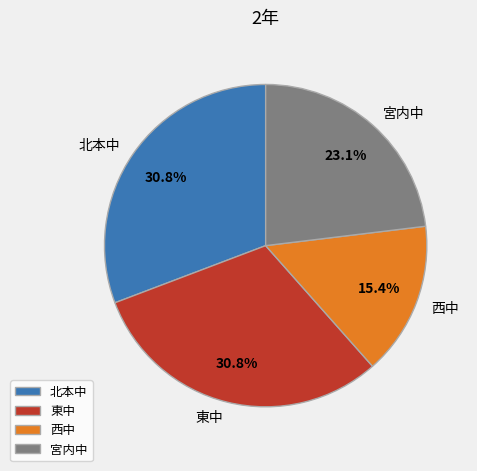

How many segments does this pie chart have?

4